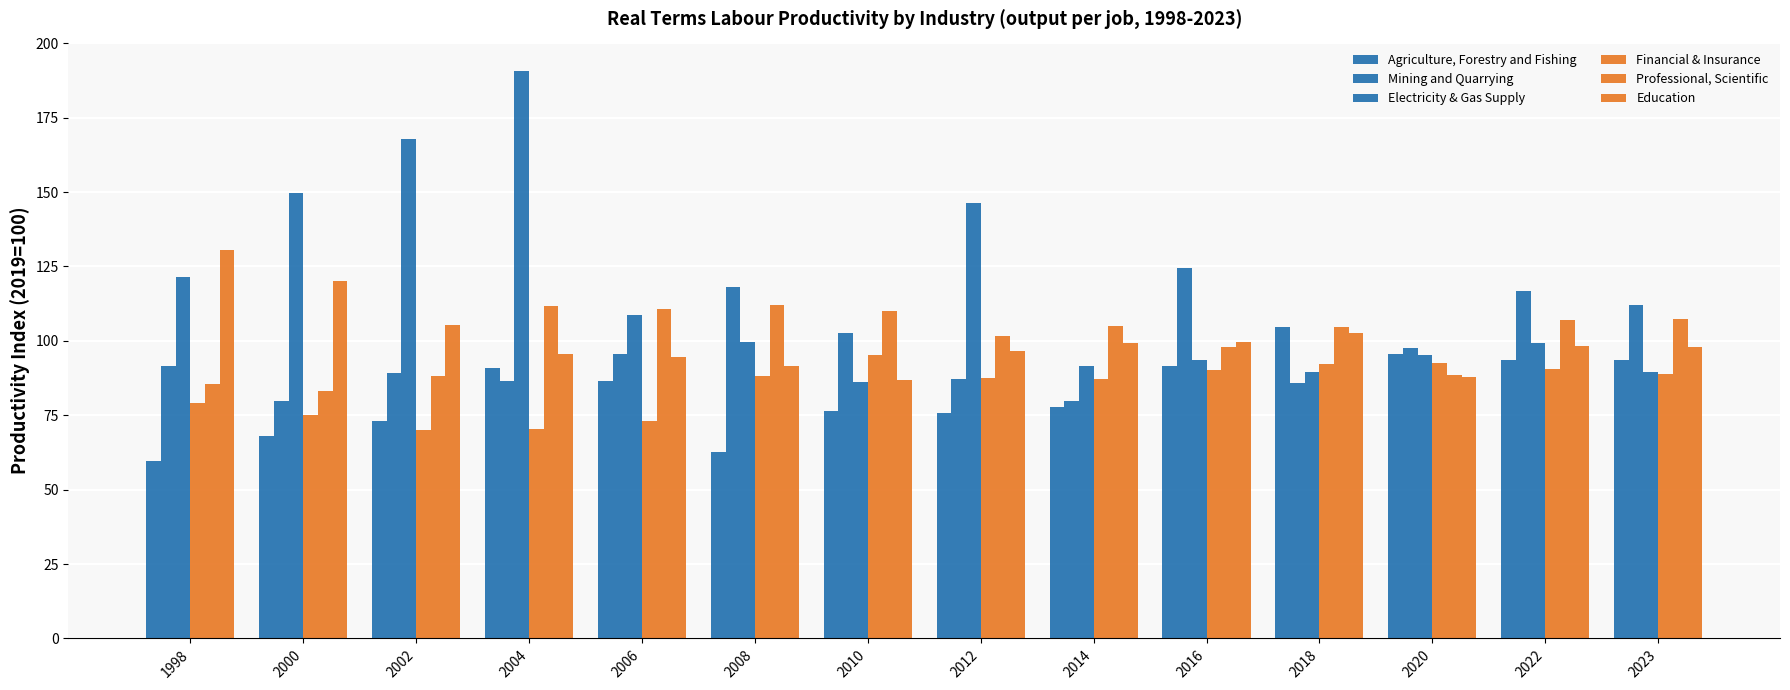

What is the total value across all series at 2002?

593.8